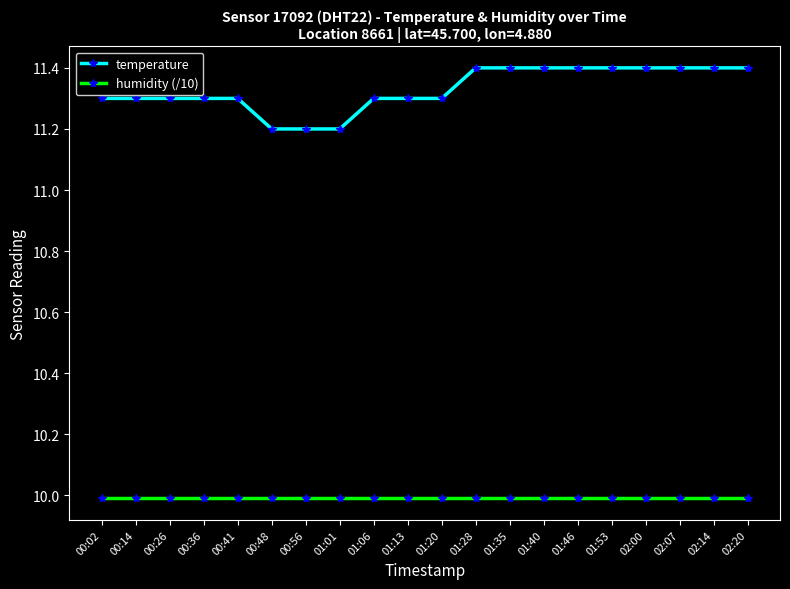

Which series has the largest total across all categories?

temperature